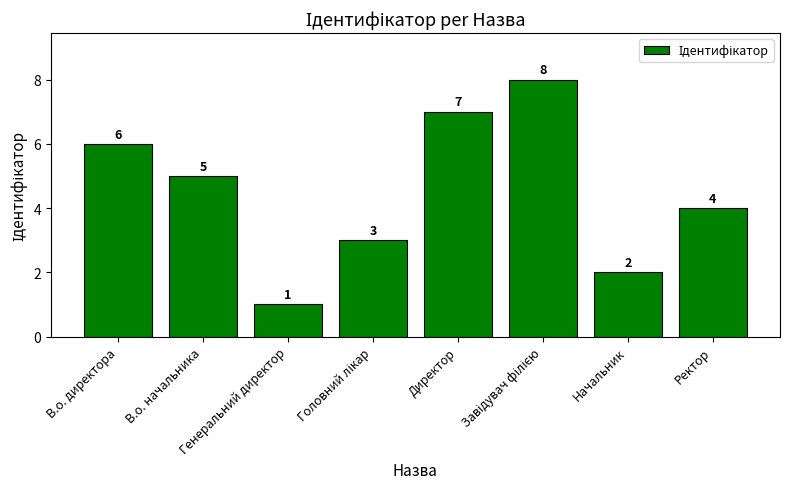

Between Генеральний директор and В.о. начальника, which is larger?

В.о. начальника